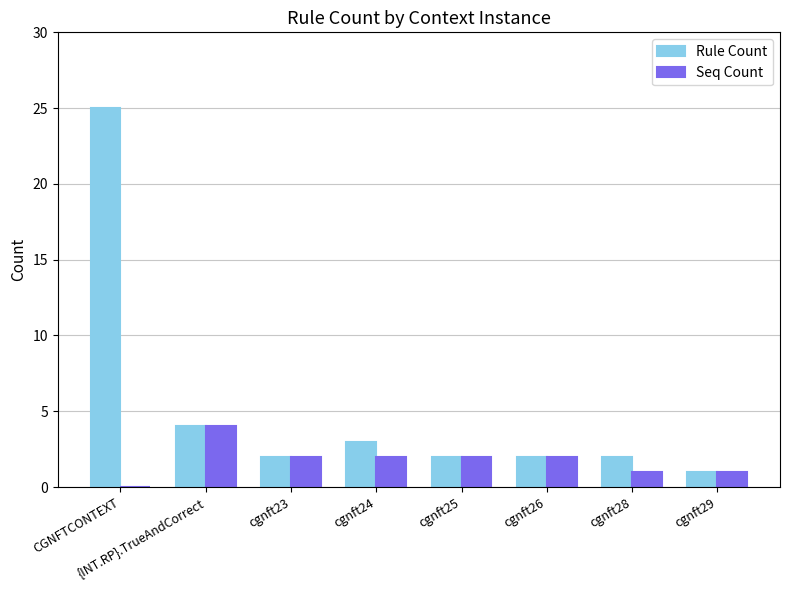

At which label does Seq Count reach its peak?

{INT.RP}.TrueAndCorrect